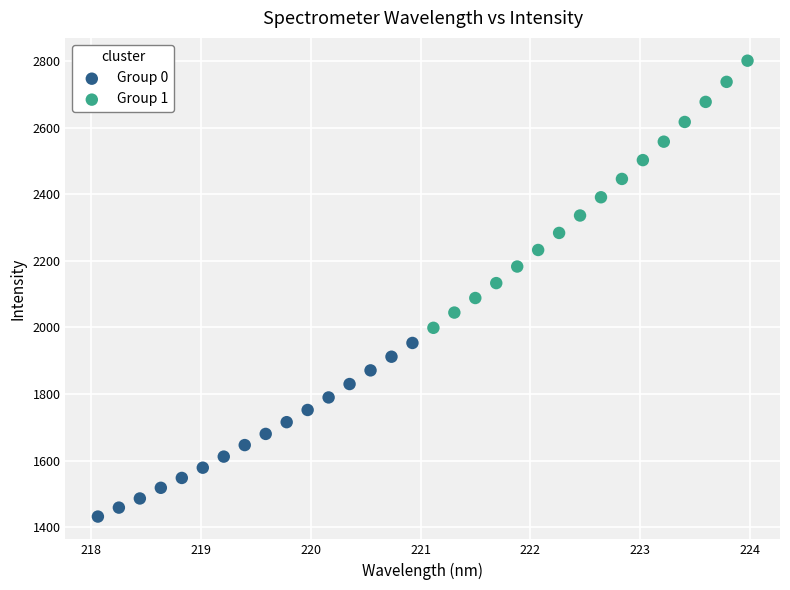

Which series reaches the minimum Y coordinate?

Group 0